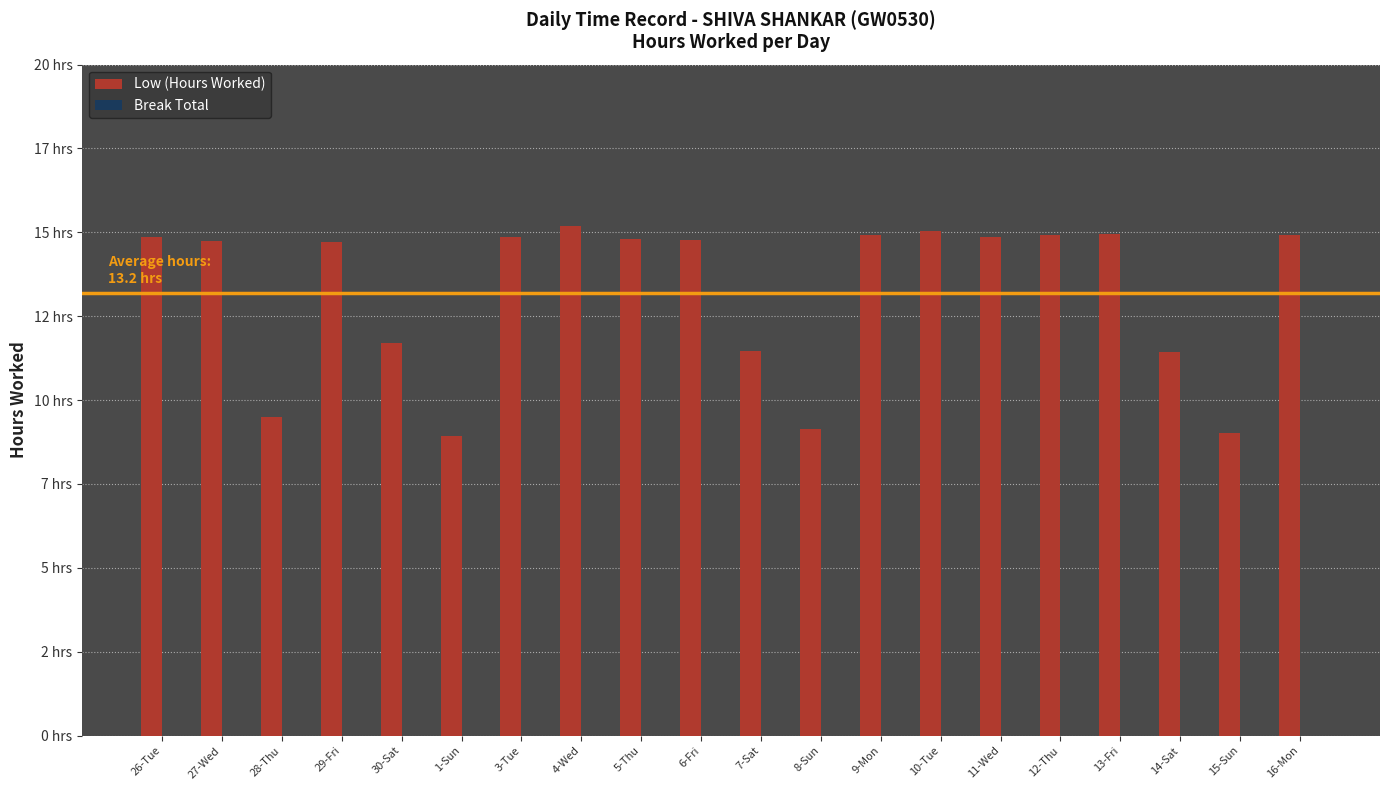

Does the chart contain any negative values?

No